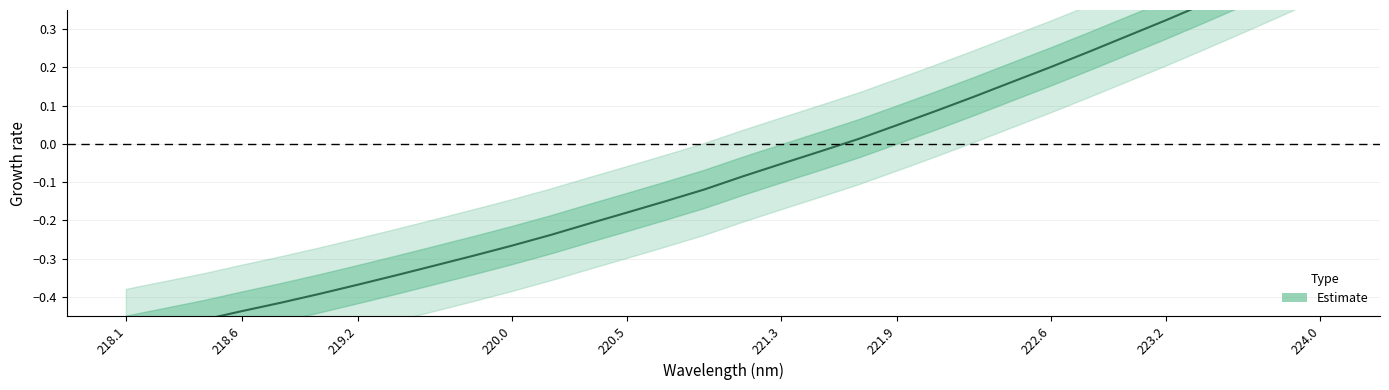

What is the label of the 24th point from the right?

223.2